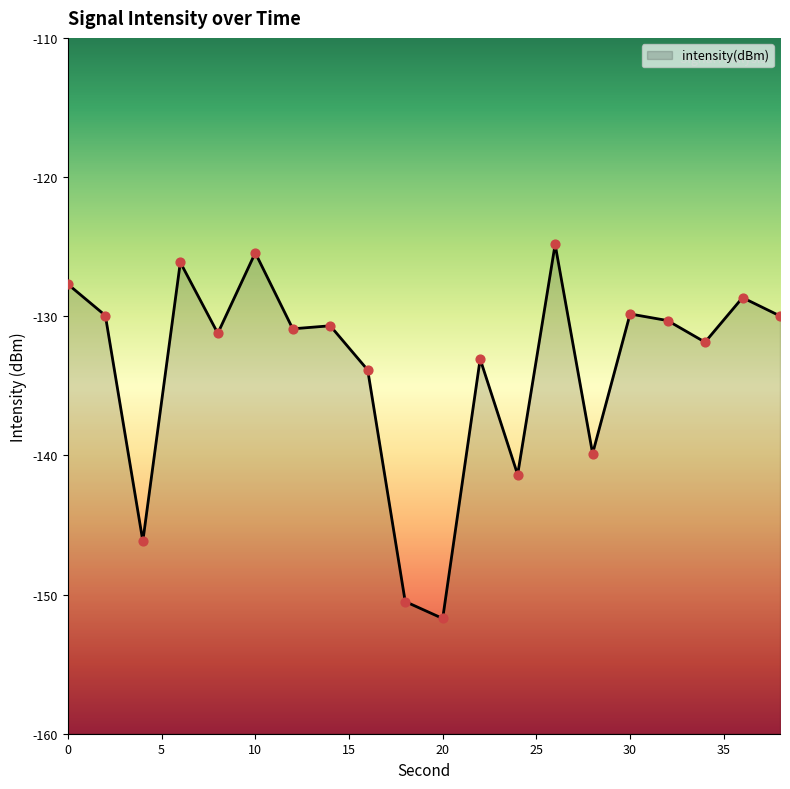

What is the change in value from 8 to 36?

+2.6